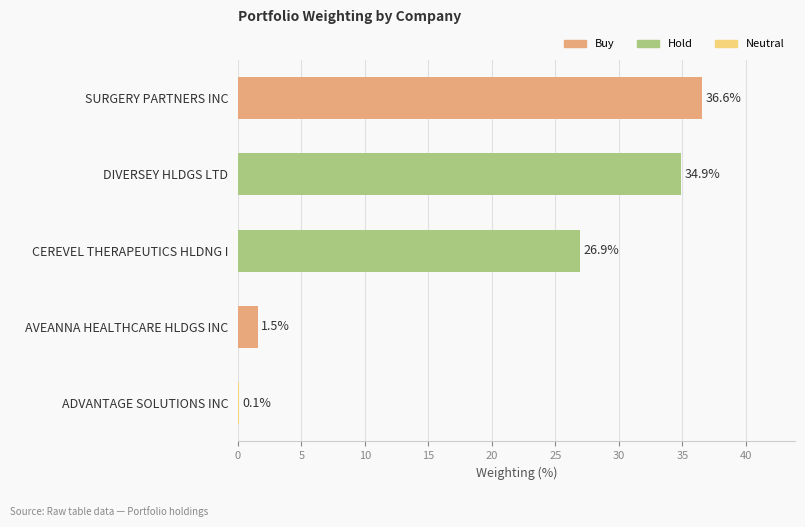

The chart shows a value of 54.7 at DIVERSEY HLDGS LTD. True or false?

False